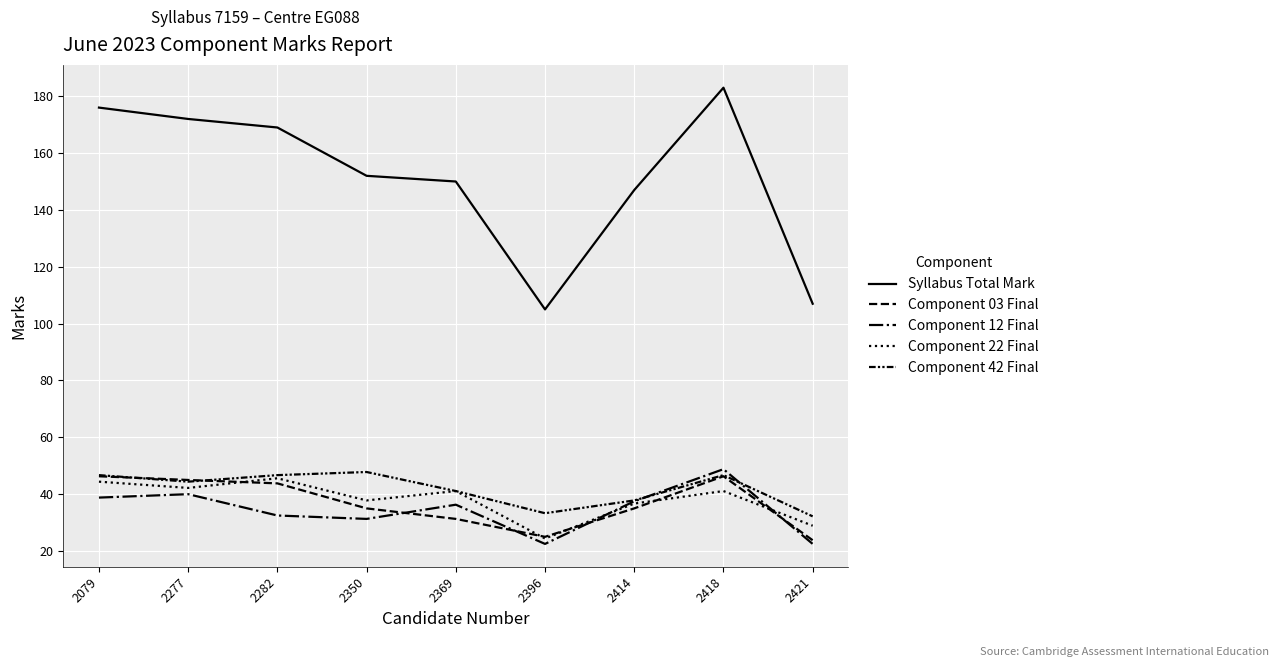

Reading right to left, extract all data points from this chart.

Syllabus Total Mark: 2421=107.0	2418=183.0	2414=147.0	2396=105.0	2369=150.0	2350=152.0	2282=169.0	2277=172.0	2079=176.0
Component 03 Final: 2421=23.8	2418=46.3	2414=35.0	2396=25.0	2369=31.3	2350=35.0	2282=43.8	2277=45.0	2079=46.3
Component 12 Final: 2421=22.5	2418=48.8	2414=37.5	2396=22.5	2369=36.3	2350=31.3	2282=32.5	2277=40.0	2079=38.8
Component 22 Final: 2421=28.9	2418=41.1	2414=36.7	2396=24.4	2369=41.1	2350=37.8	2282=45.6	2277=42.2	2079=44.4
Component 42 Final: 2421=32.2	2418=46.7	2414=37.8	2396=33.3	2369=41.1	2350=47.8	2282=46.7	2277=44.4	2079=46.7